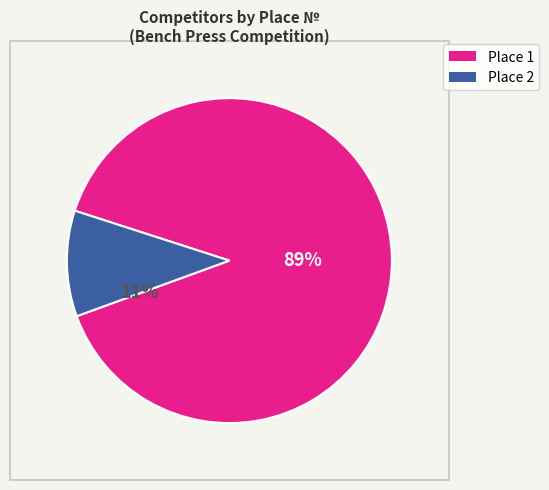

Which slice is the largest?

Place 1